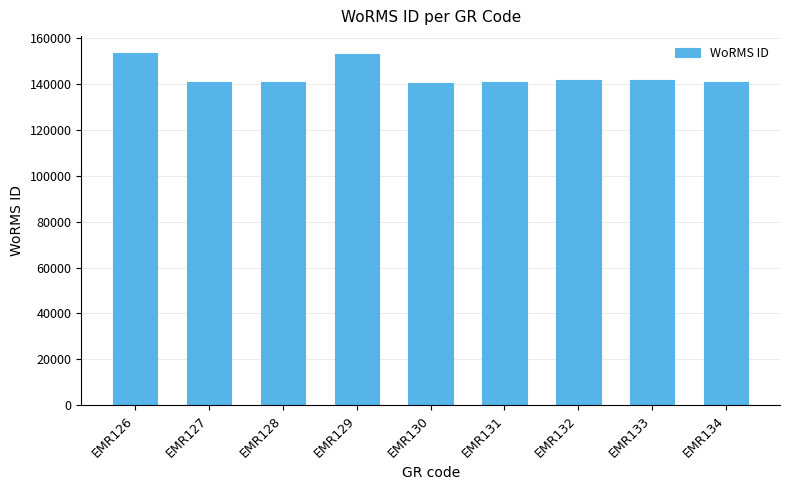

The chart shows a value of 140600 at EMR127. True or false?

True